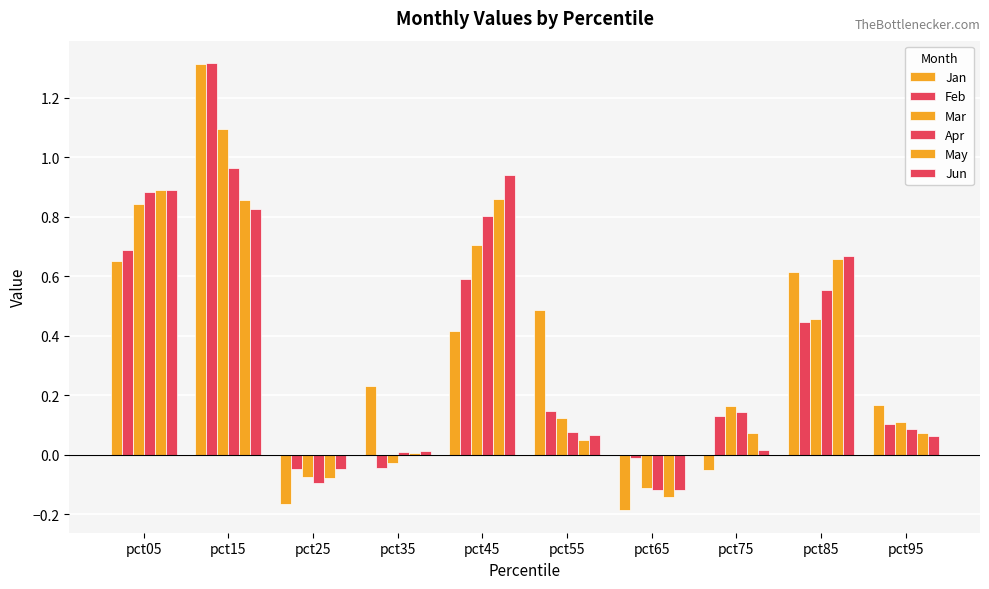

How many bars are there in each group?

6